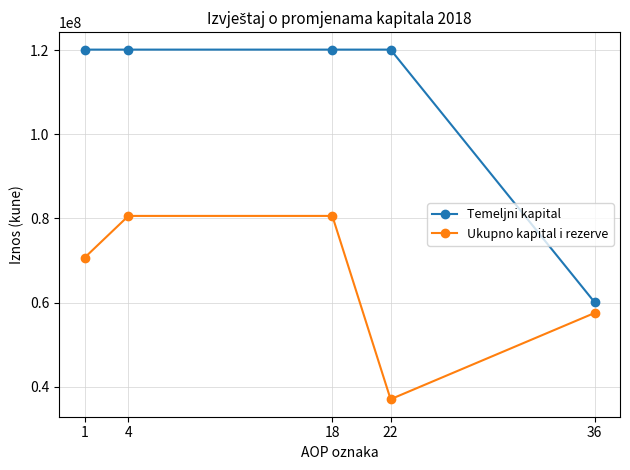

What are all the series names shown in the legend?

Temeljni kapital, Ukupno kapital i rezerve